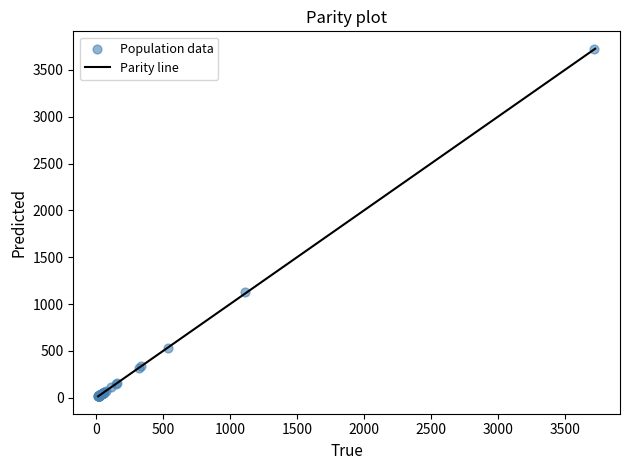

What Y value in the scatter plot is closest to 1870?

1123.8